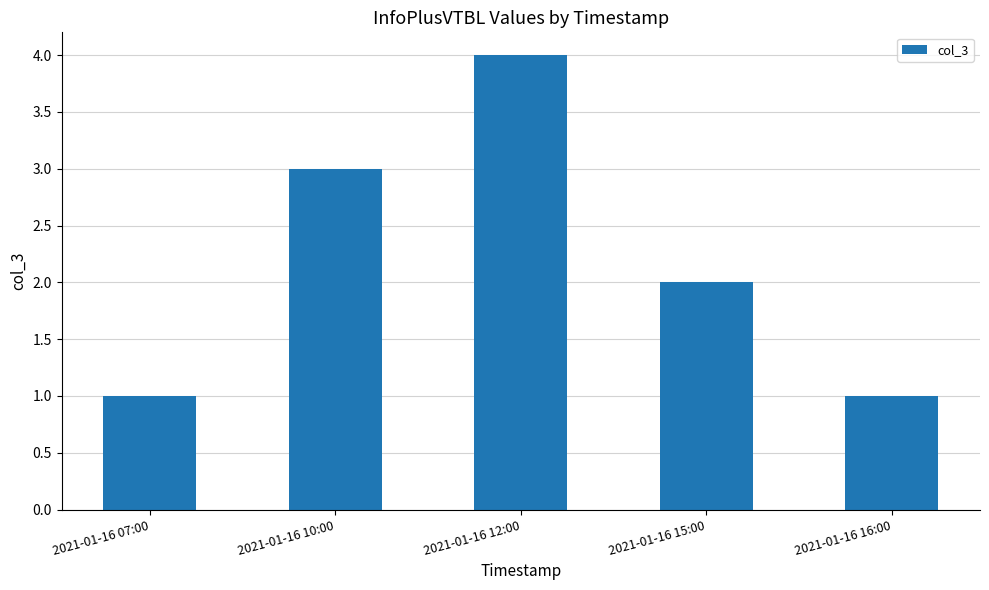

What is the difference between the second highest and minimum values?

2